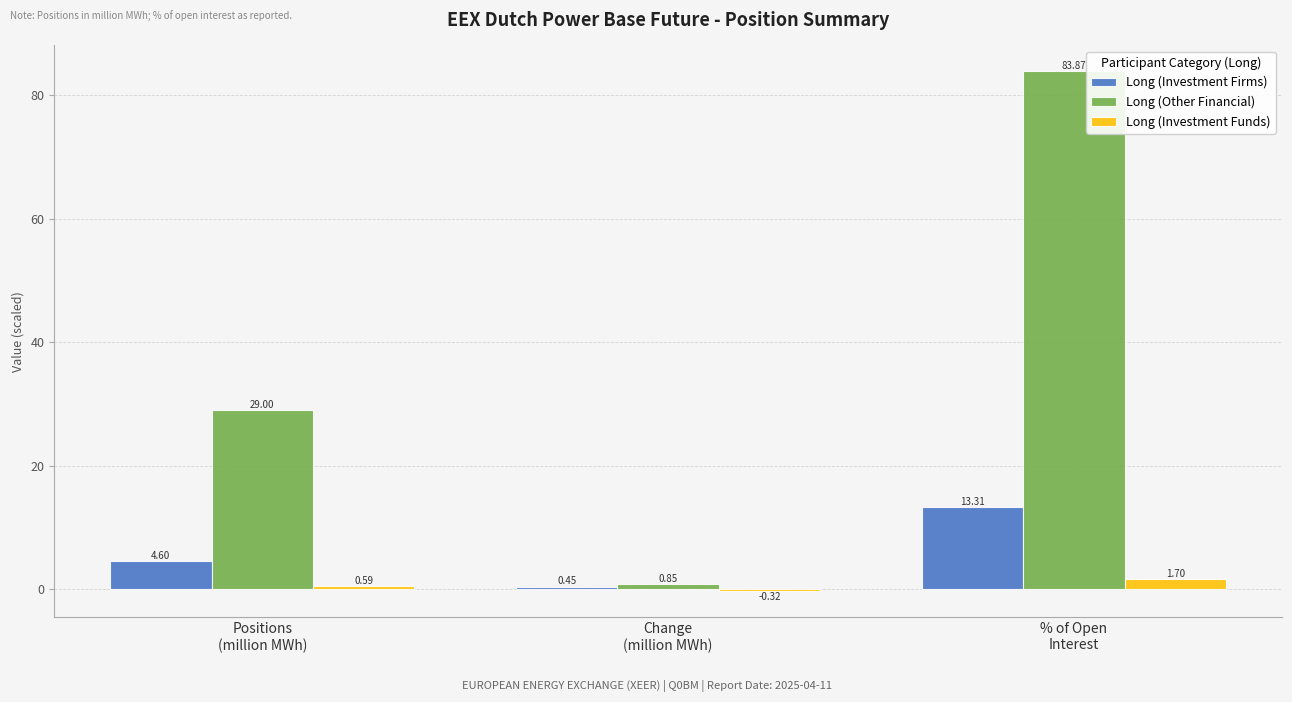

How many groups of bars are there?

3